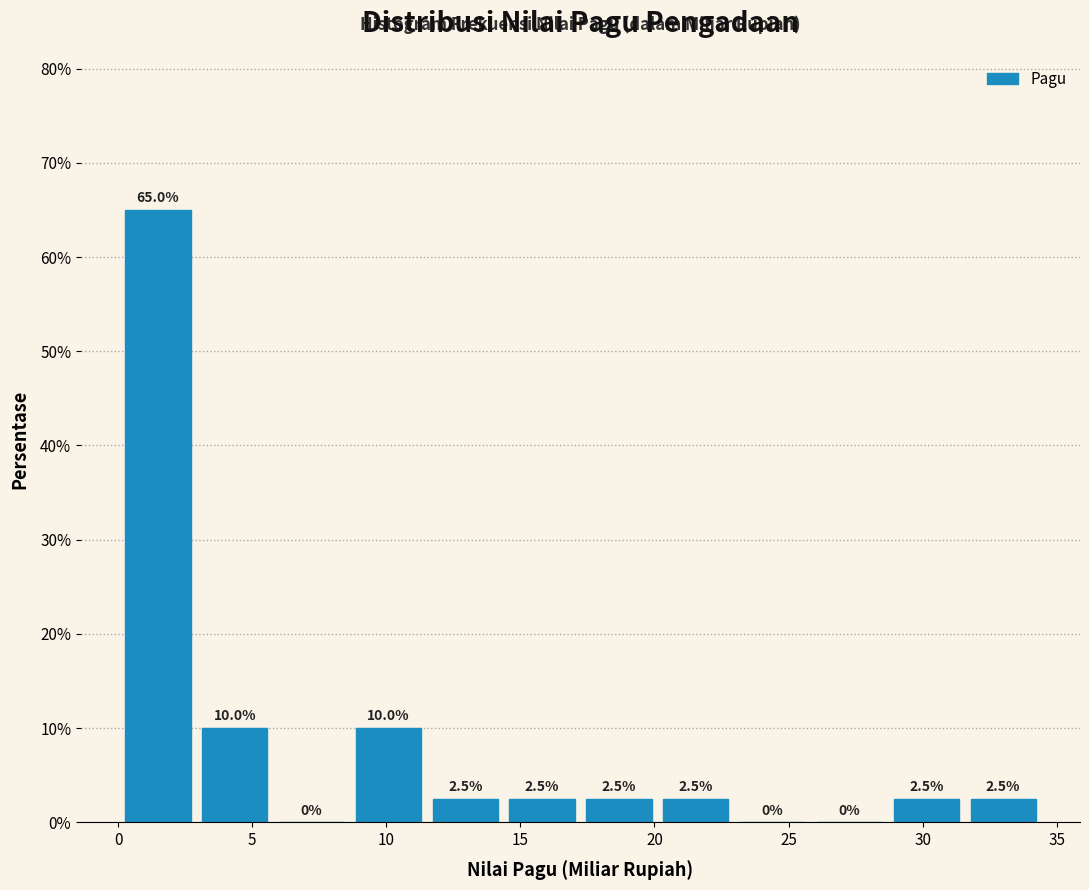

Over which range of the x-axis is the bar tallest?

0.0 to 3.0